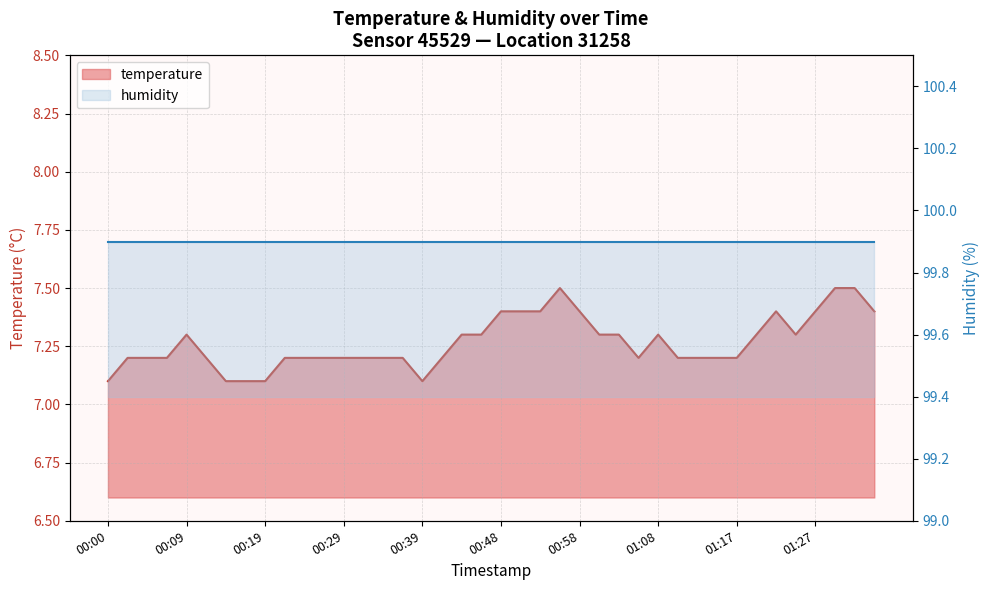

How many interior local peaks (higher than both neighbors) does the data have?

4